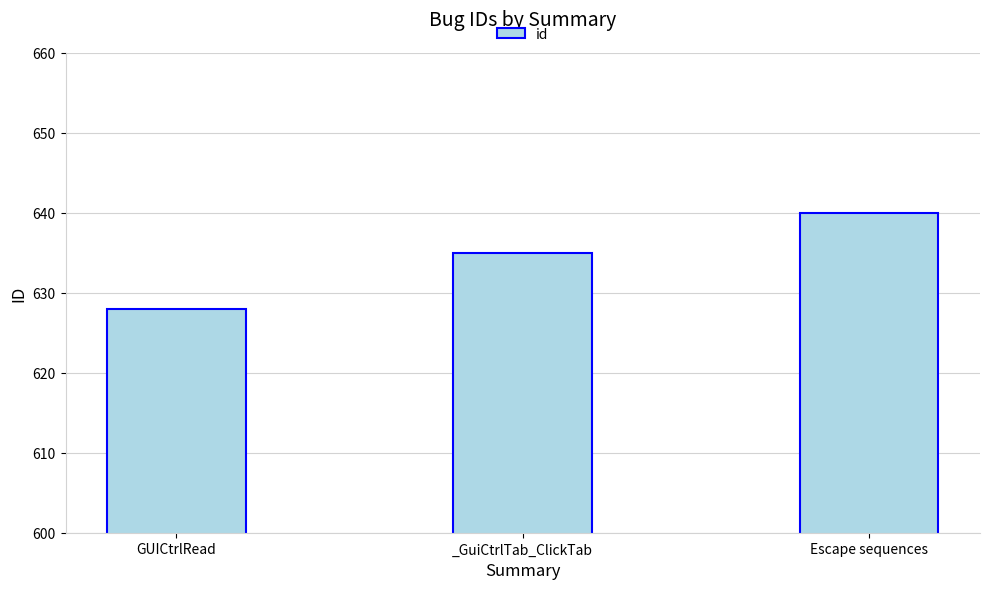

How many data points does each series have?

3